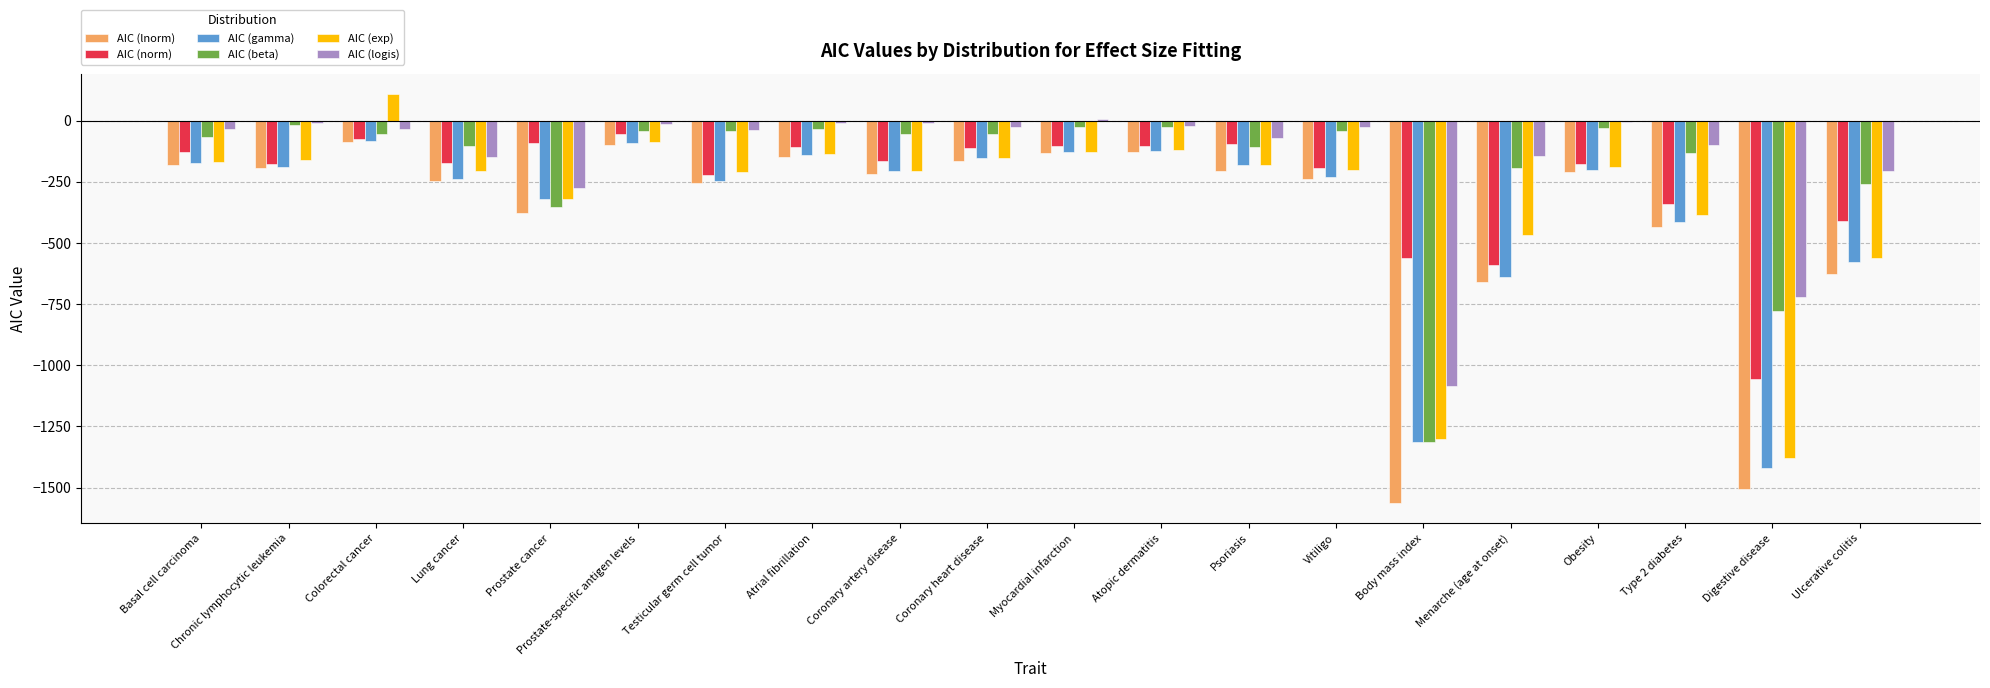

What is the difference between the maximum and second lowest values in the AIC (logis) series?

729.1